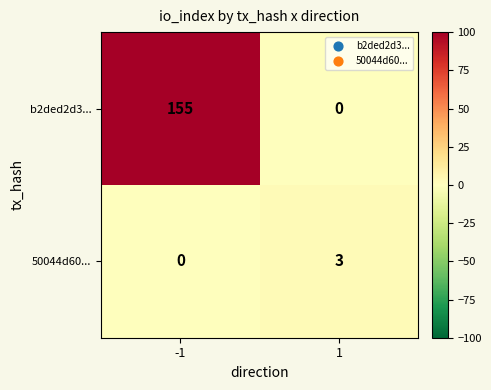

Reading left to right, extract all data points from this chart.

b2ded2d3...: 155	0
50044d60...: 0	3